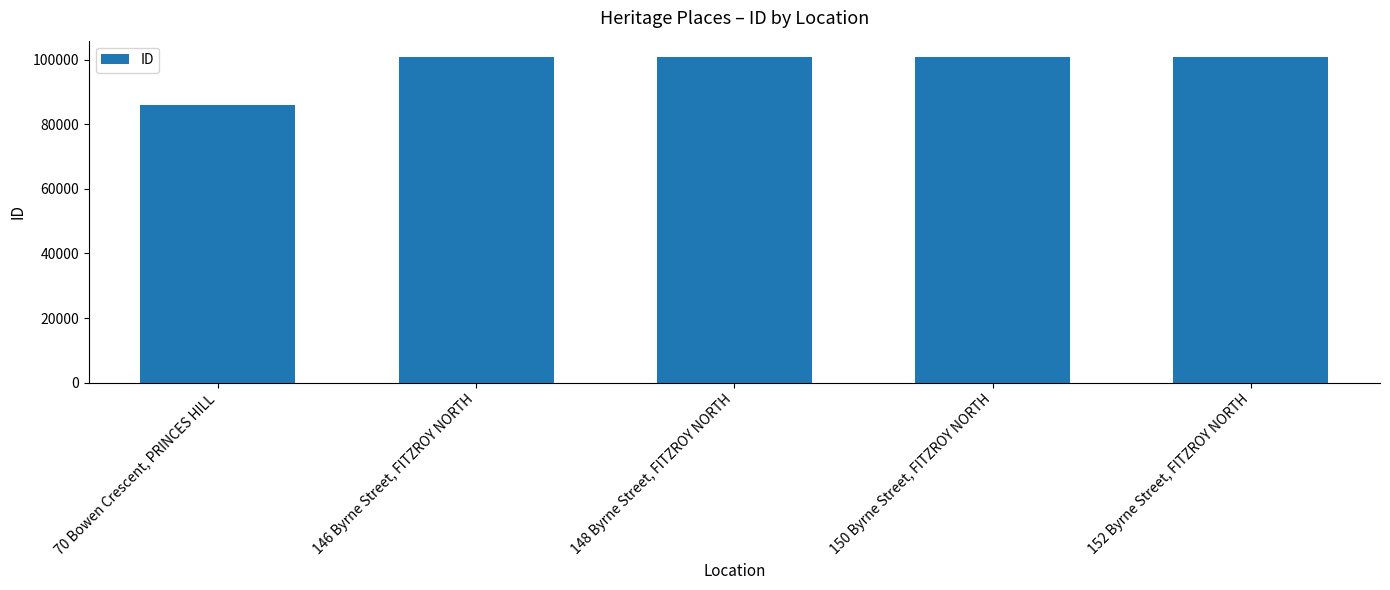

What is the change in value from 70 Bowen Crescent, PRINCES HILL to 150 Byrne Street, FITZROY NORTH?

+14890